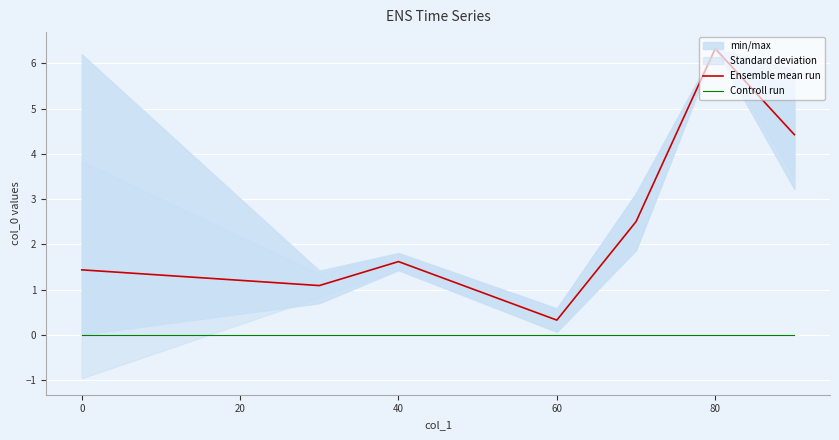

True or false: Ensemble mean run and Controll run intersect in this chart.

False